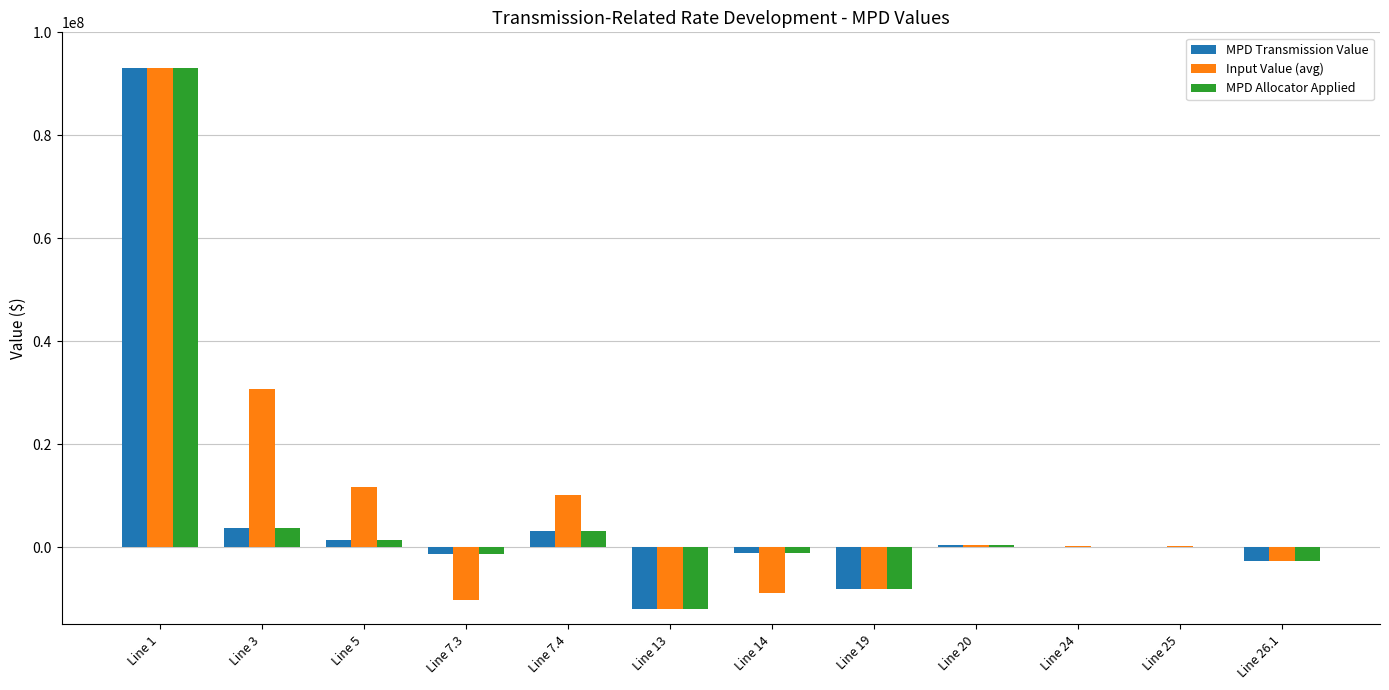

At which label does Input Value (avg) first exceed 258260?

Line 1